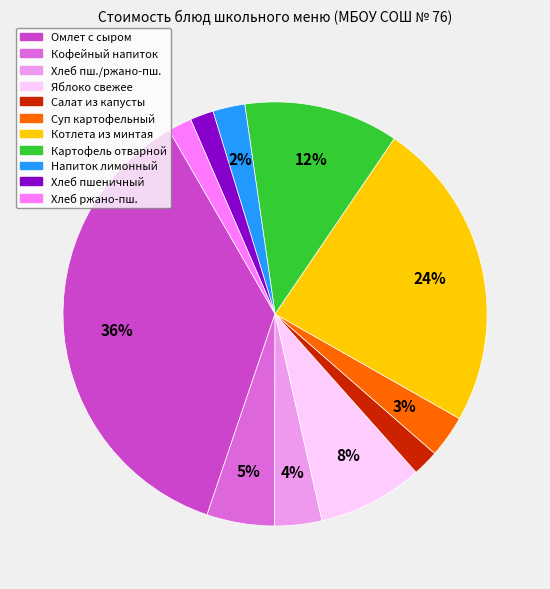

Is there any slice that represents more than half of the pie?

No